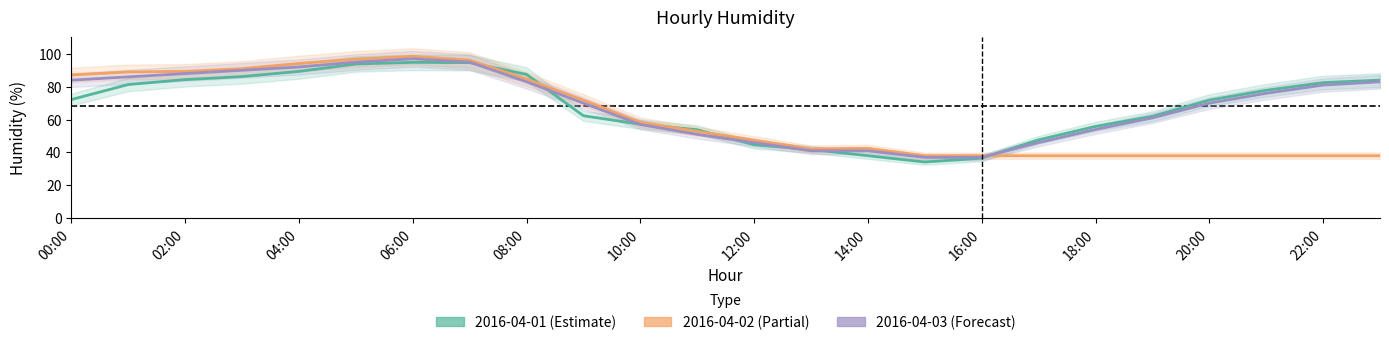

What is the label of the 9th point from the left?

08:00